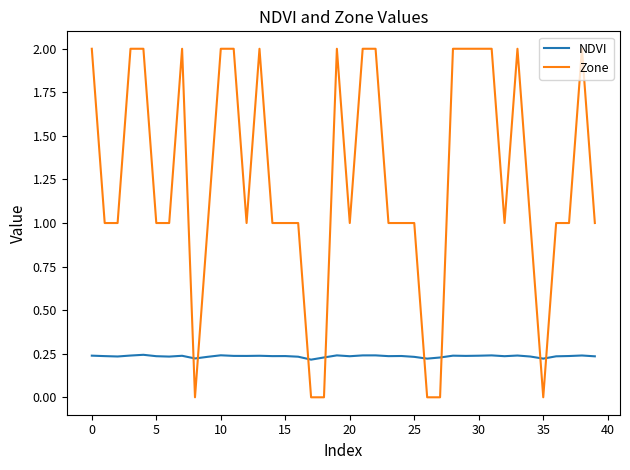

Which series has the largest range (max minus min)?

Zone